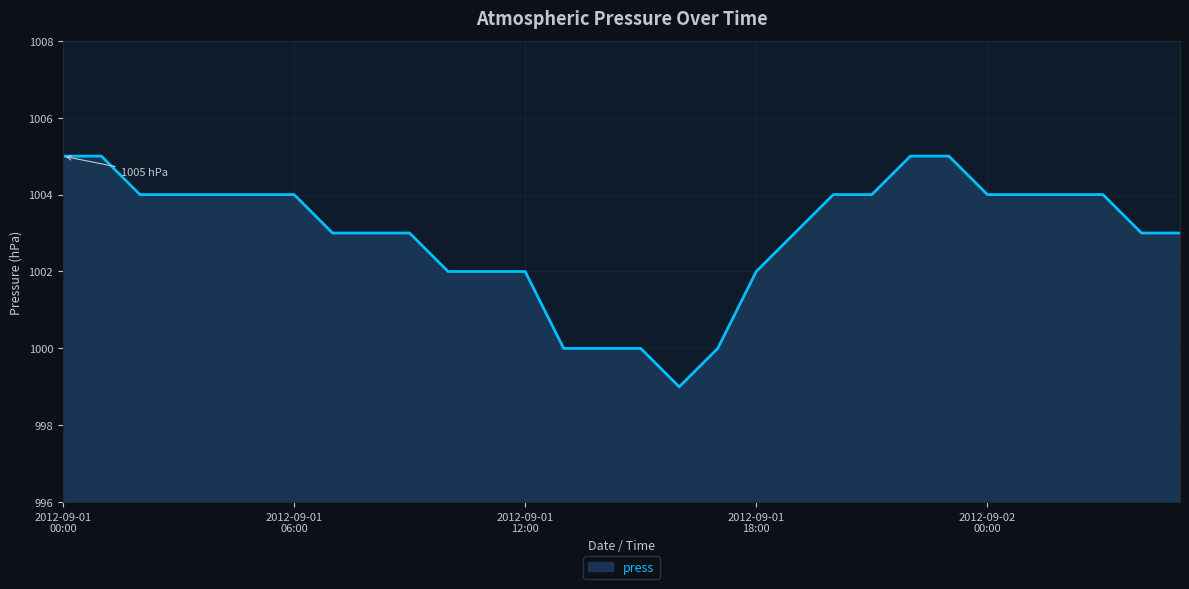

What is the difference between the maximum and minimum values?

6